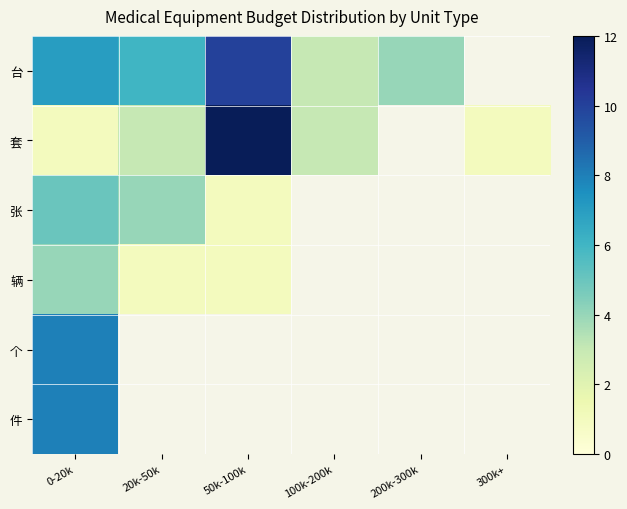

List the series in order of their peak value, highest first.

套, 台, 个, 件, 张, 辆